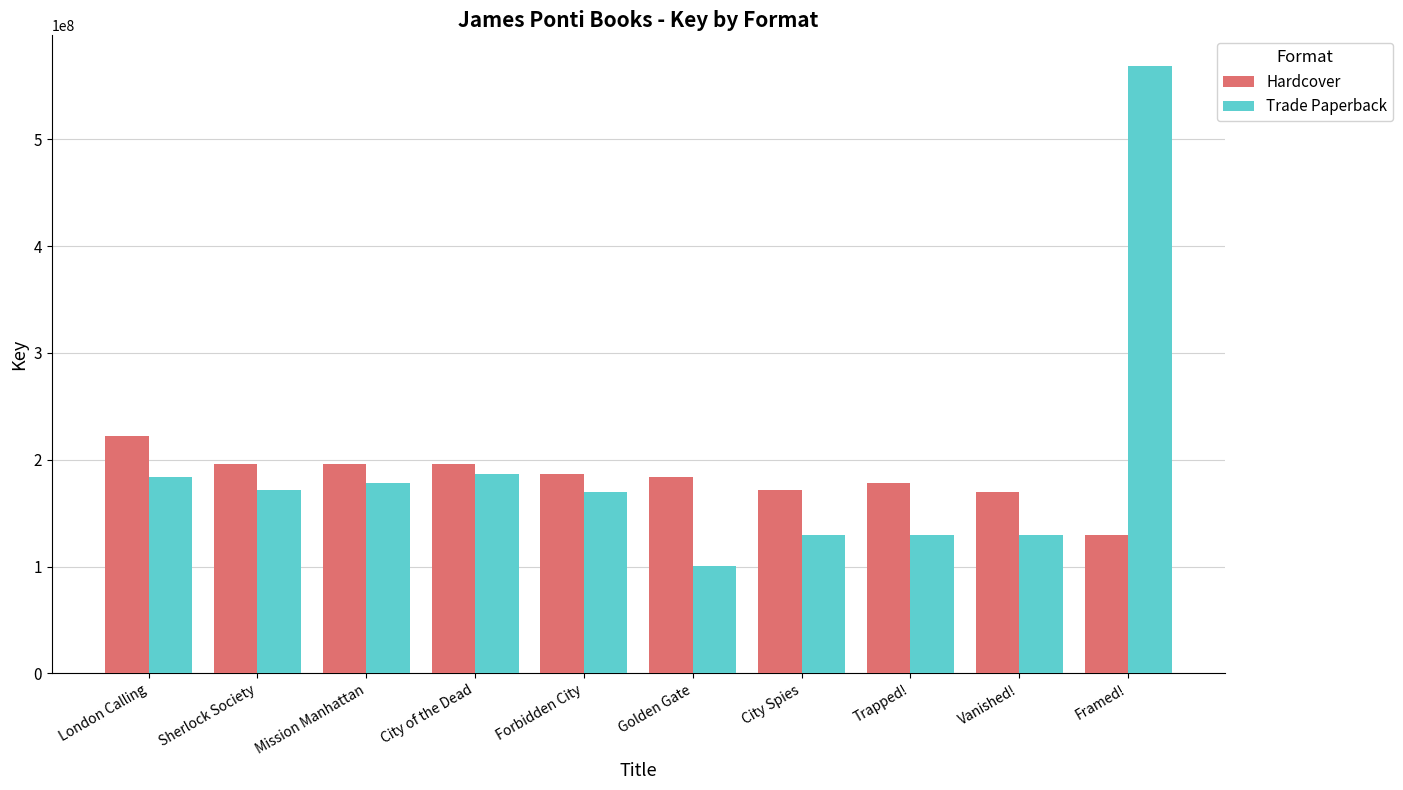

Is the value of Trade Paperback at Vanished! greater than the value of Hardcover at Mission Manhattan?

No